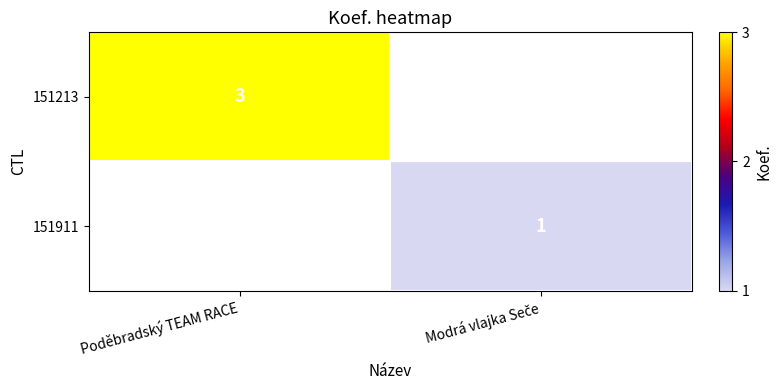

Which label corresponds to the smallest value in the chart?

Modrá vlajka Seče